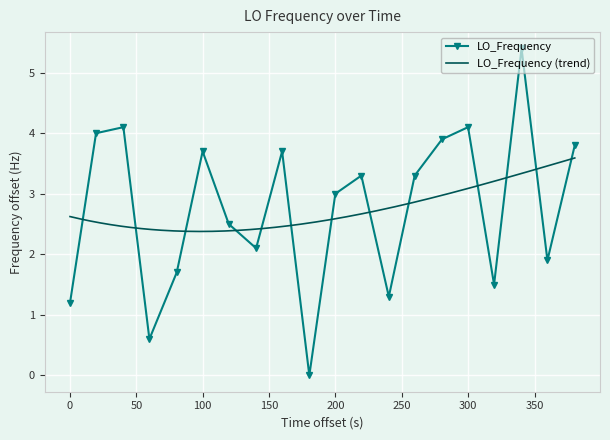

Count the number of values greater than 3.

10